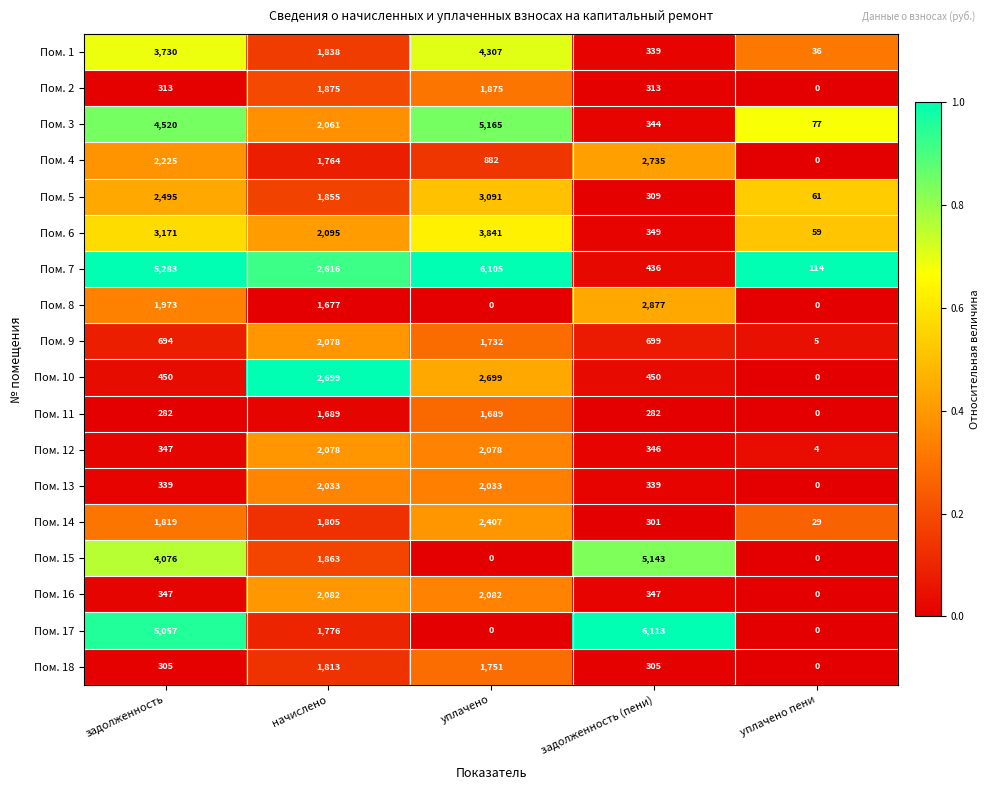

What is the total value across all series at начислено?

35697